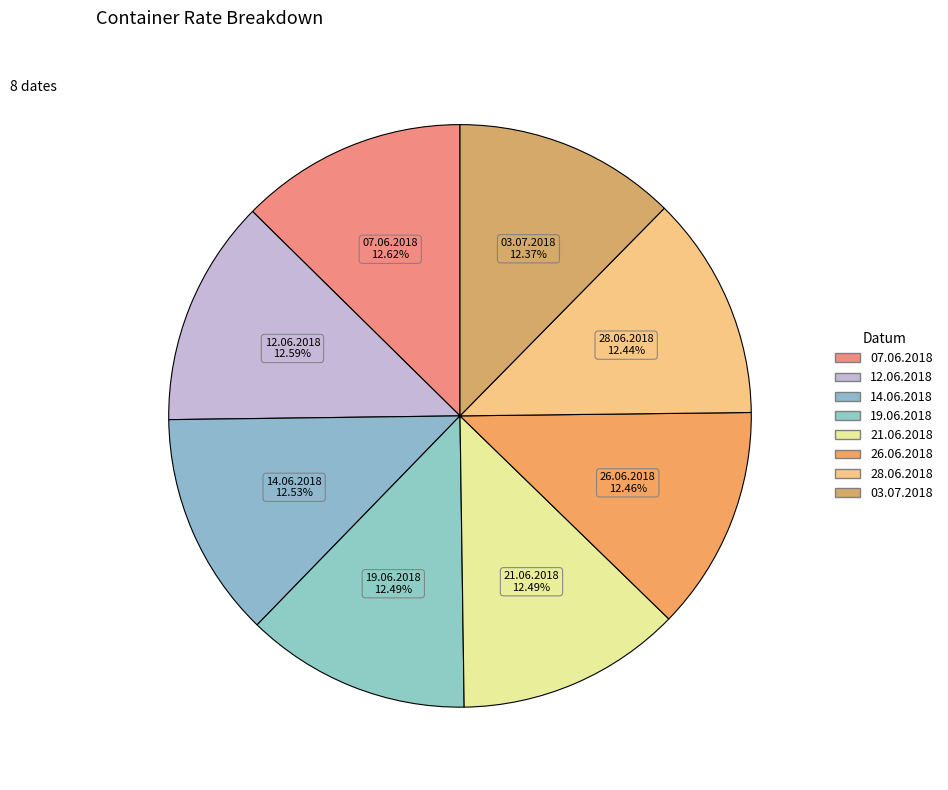

How many slices are in this pie chart?

8